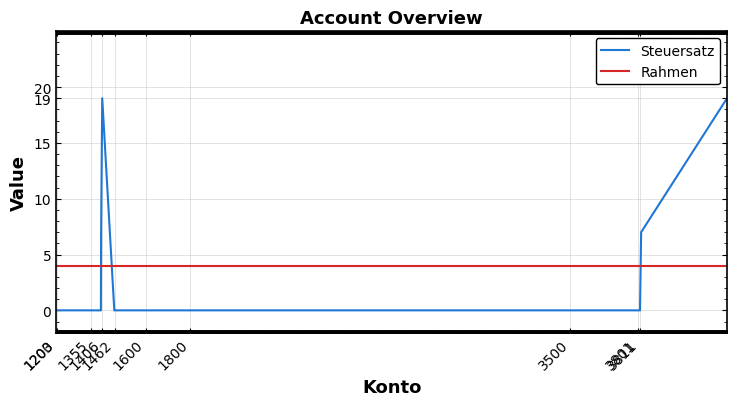

What is the sum of all Steuersatz values?

52